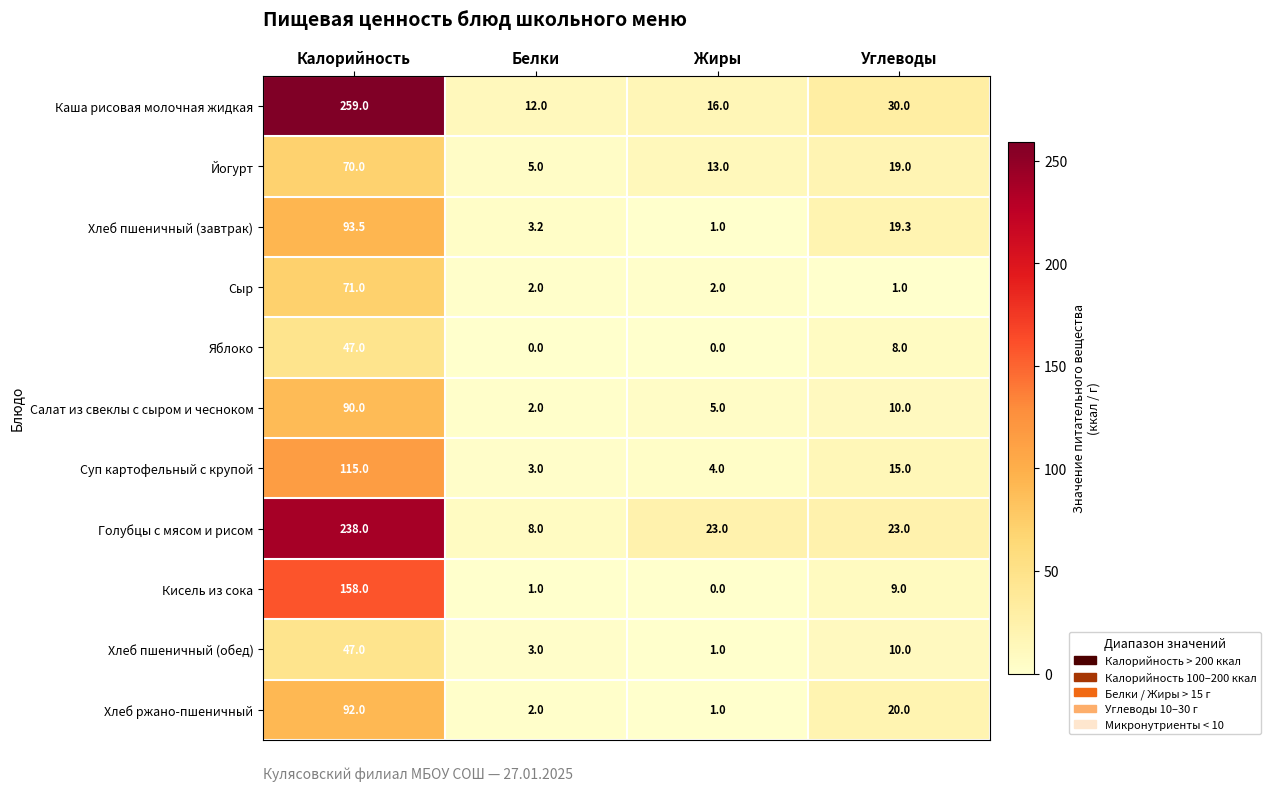

Which category has the lowest value in the Хлеб пшеничный (завтрак) series?

Жиры